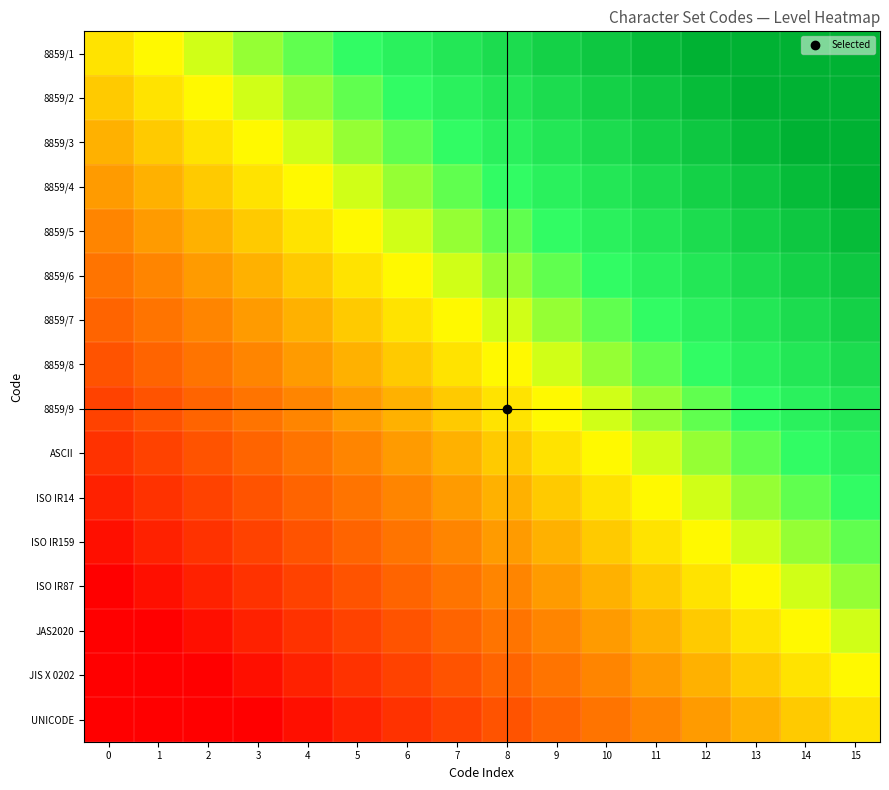

What is the total value across all series at 2?

4.4